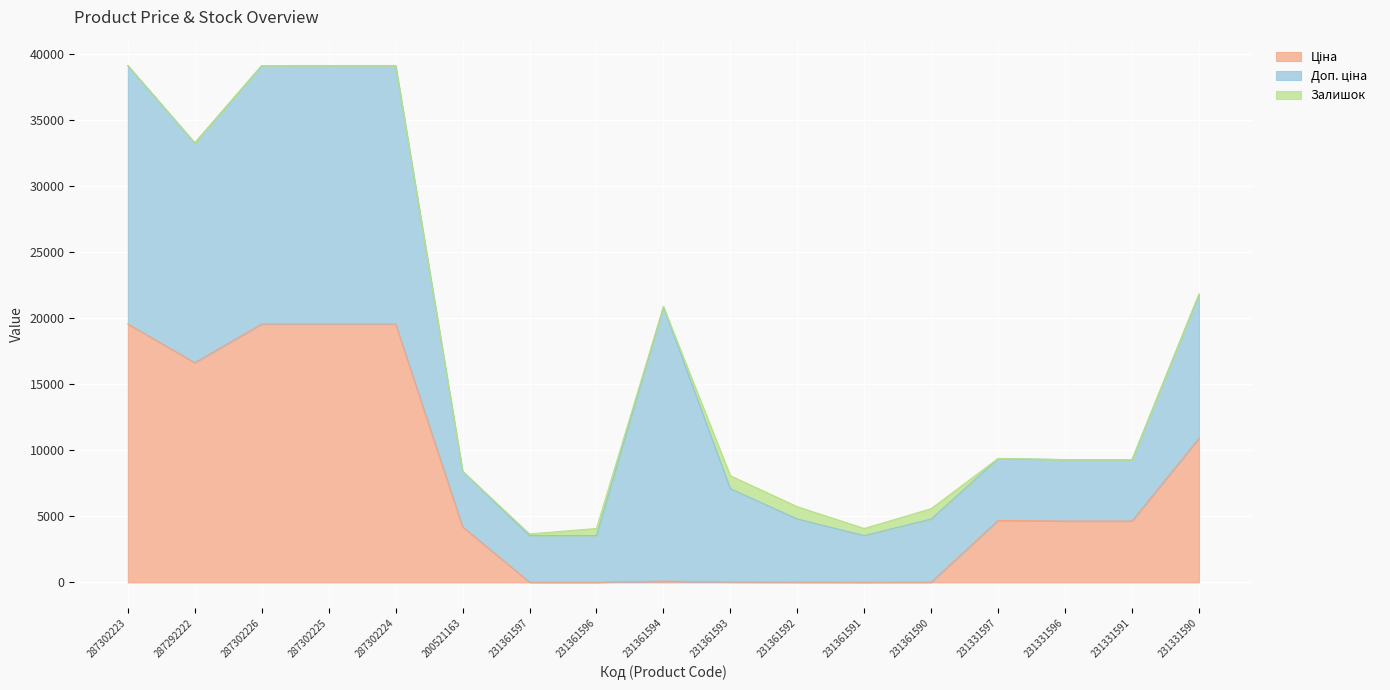

What is the smallest value displayed?

2.0